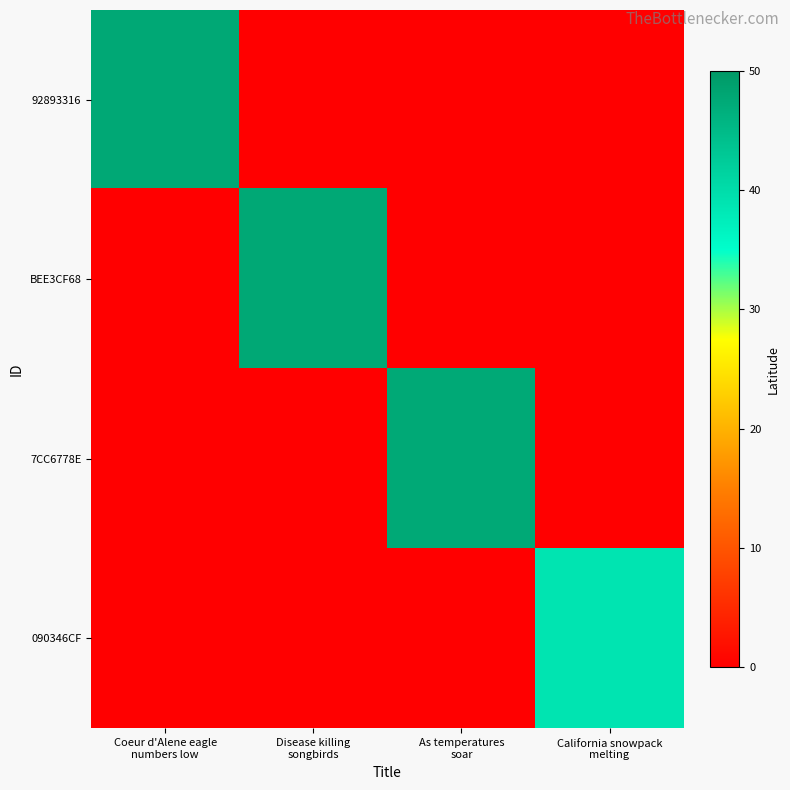

Which series has the largest total across all categories?

92893316